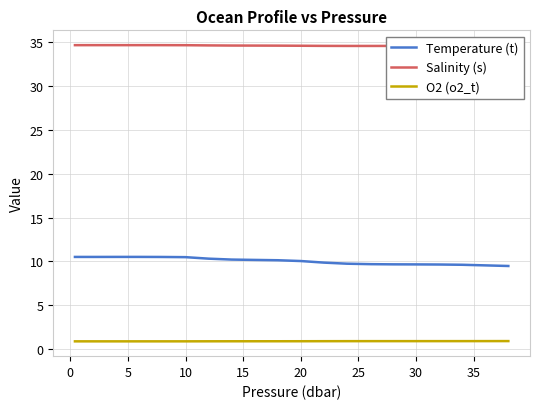

What is the smallest value displayed?

0.9